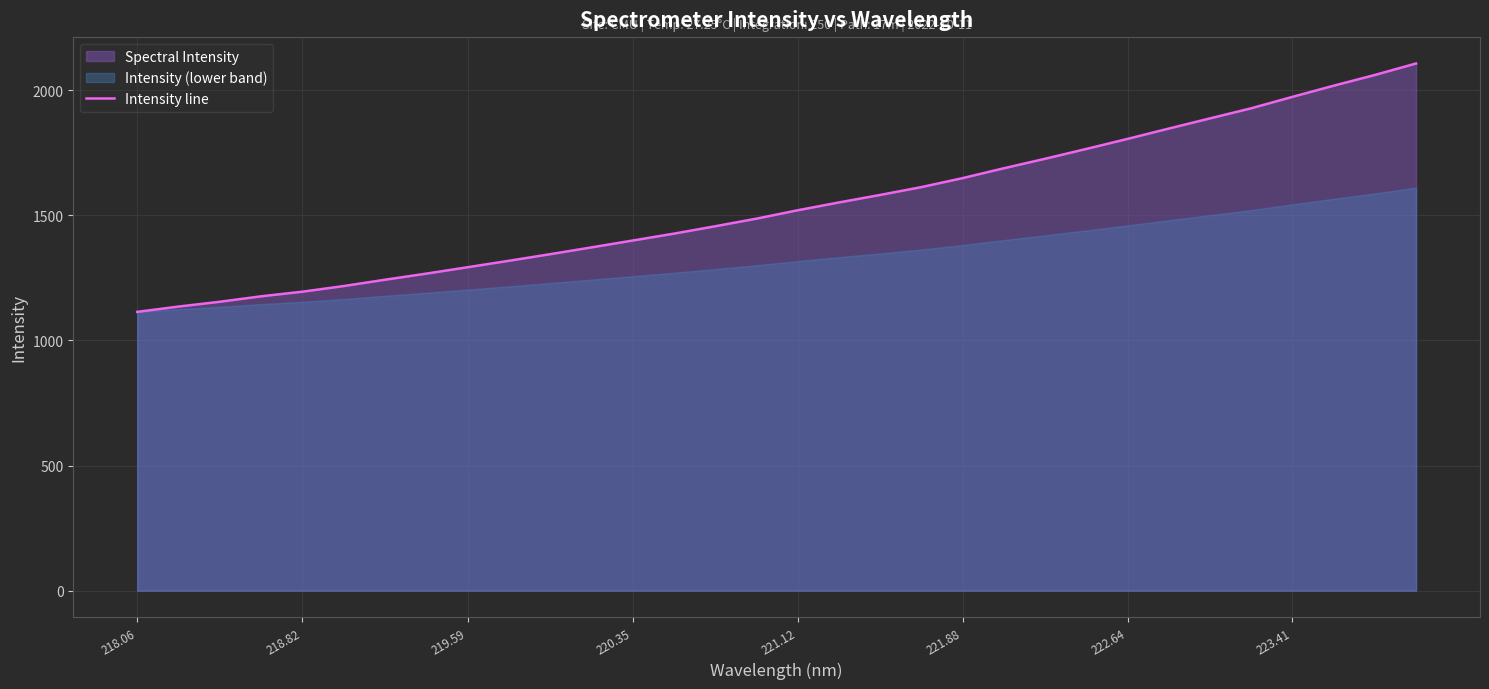

What is the sum of all values?

49313.4